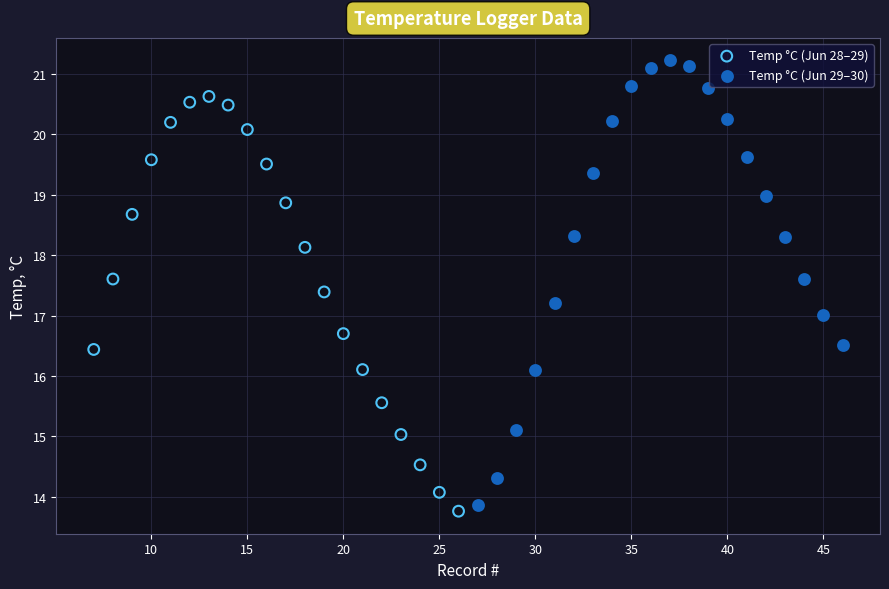

Which series contains the highest Y value?

Temp °C (Jun 29–30)